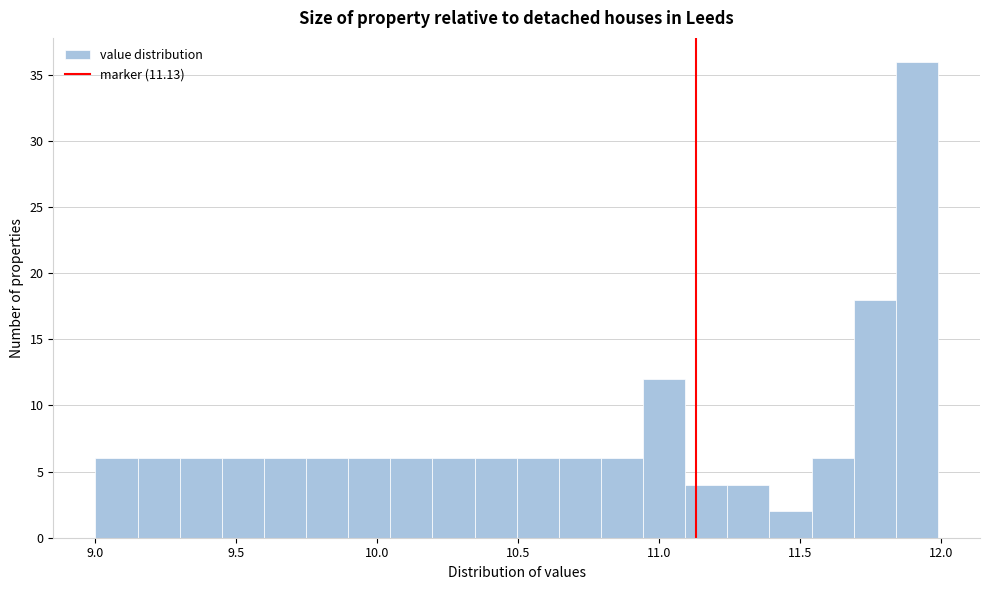

Read against the x-axis, roughly where is the centre of the tallest bar?

11.90